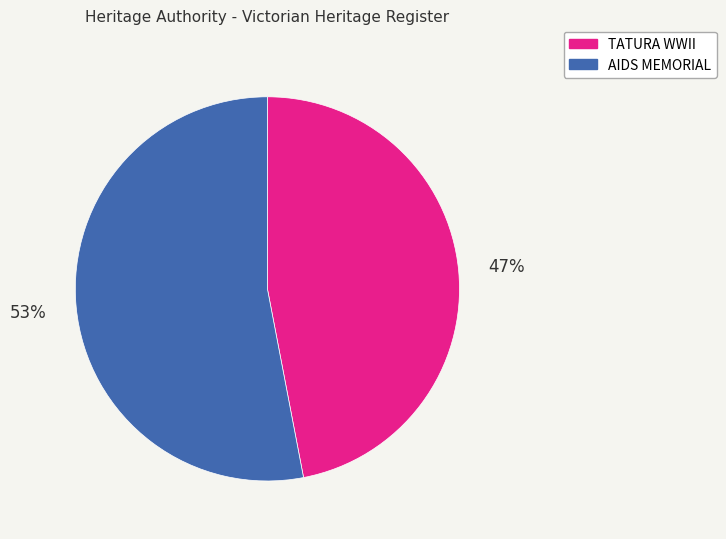

To the nearest percent, what is the average slice percentage?

50%